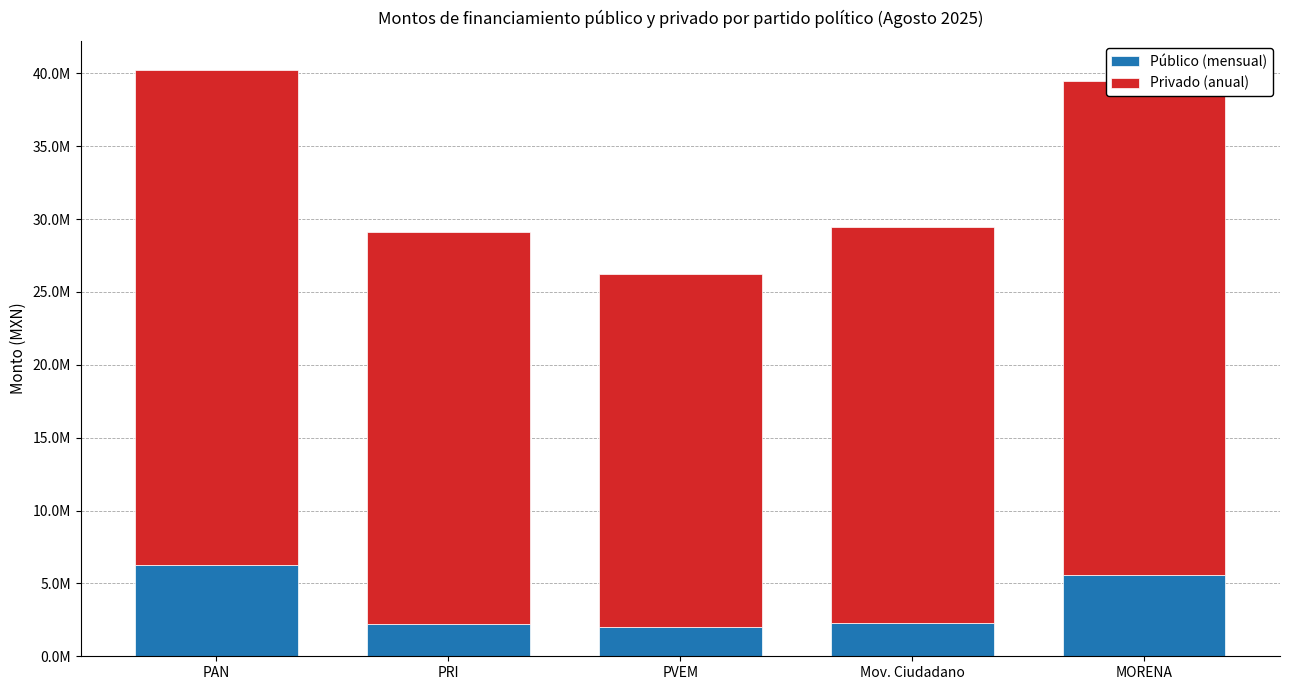

Count the number of data series in this chart.

2